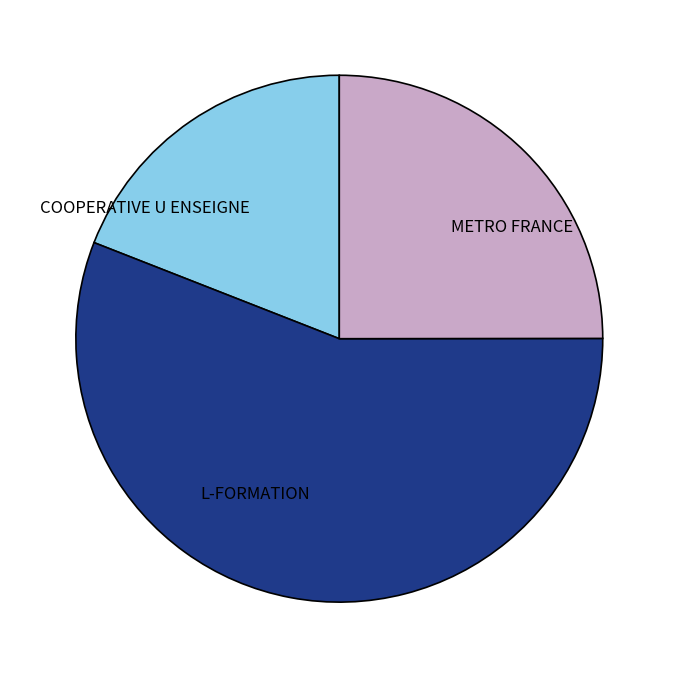

Do METRO FRANCE and COOPERATIVE U ENSEIGNE together represent more than half of the pie?

No